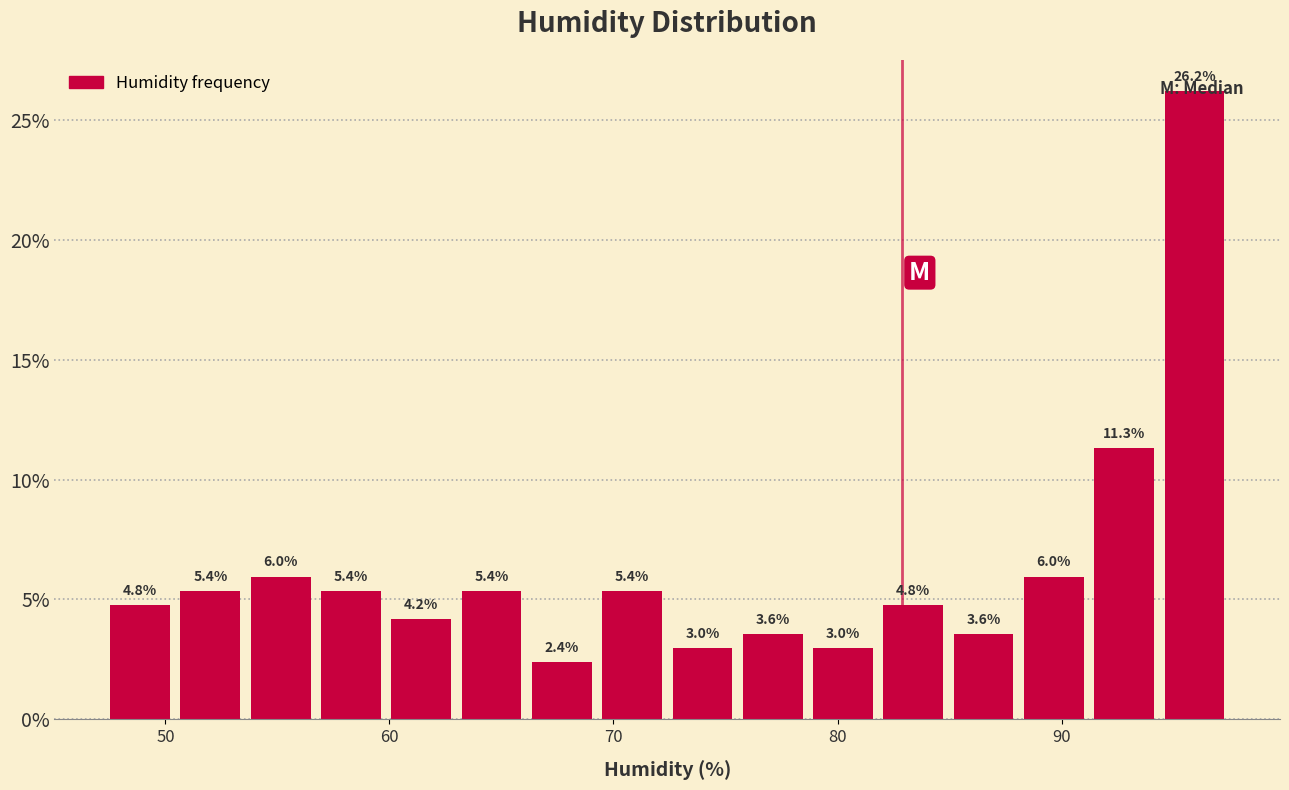

Around what value on the x-axis is the tallest bar? Give the approximate position of its centre, as read against the axis.

96